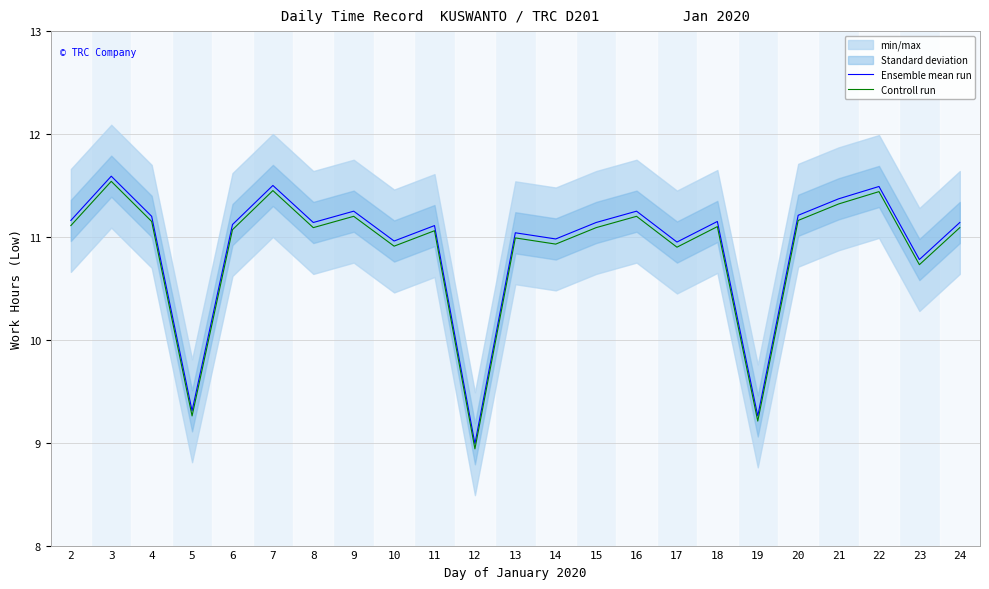

Reading left to right, list all the values displayed in this chart.

Ensemble mean run: 2=11.2	3=11.6	4=11.2	5=9.3	6=11.1	7=11.5	8=11.1	9=11.2	10=11.0	11=11.1	12=9.0	13=11.0	14=11.0	15=11.1	16=11.2	17=10.9	18=11.2	19=9.3	20=11.2	21=11.4	22=11.5	23=10.8	24=11.1
Controll run: 2=11.1	3=11.5	4=11.1	5=9.3	6=11.1	7=11.4	8=11.1	9=11.2	10=10.9	11=11.1	12=8.9	13=11.0	14=10.9	15=11.1	16=11.2	17=10.9	18=11.1	19=9.2	20=11.2	21=11.3	22=11.4	23=10.7	24=11.1